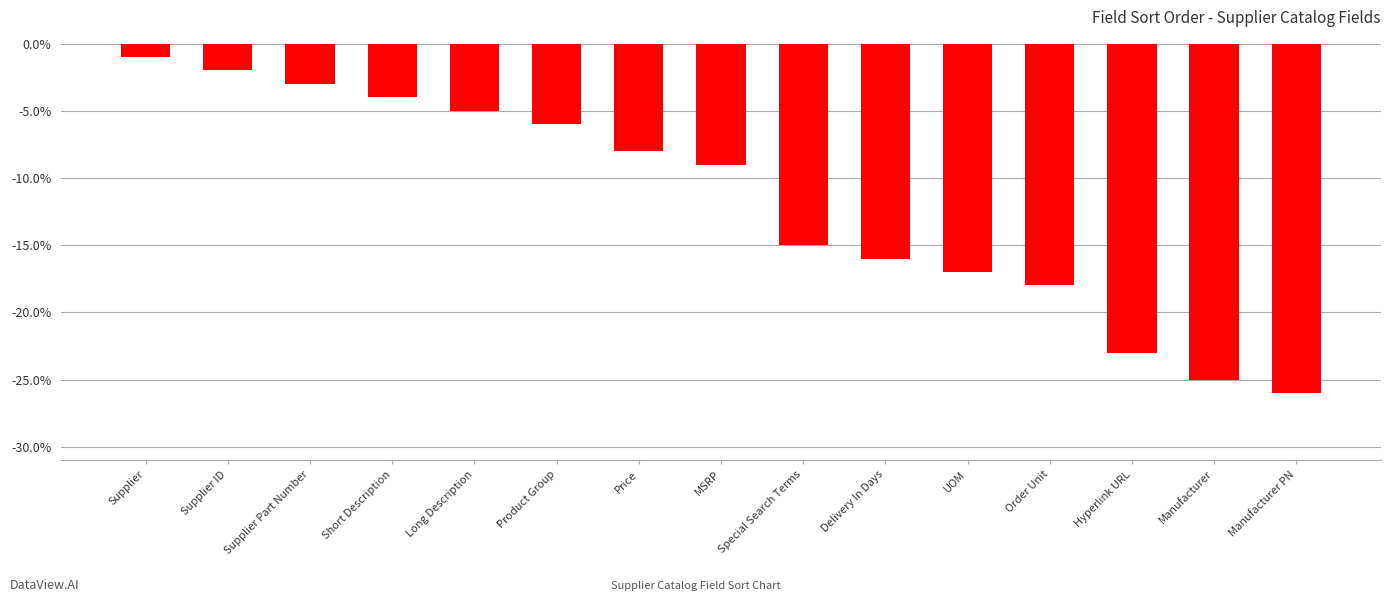

Is it true that the value at UOM is -17?

True